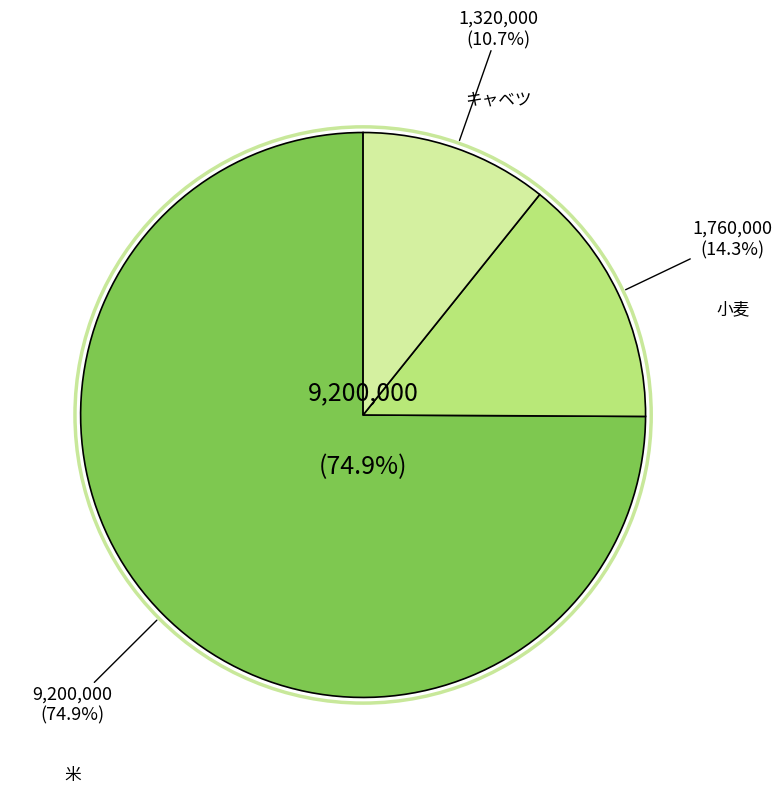

Rank the categories by value from highest to lowest.

米, 小麦, キャベツ